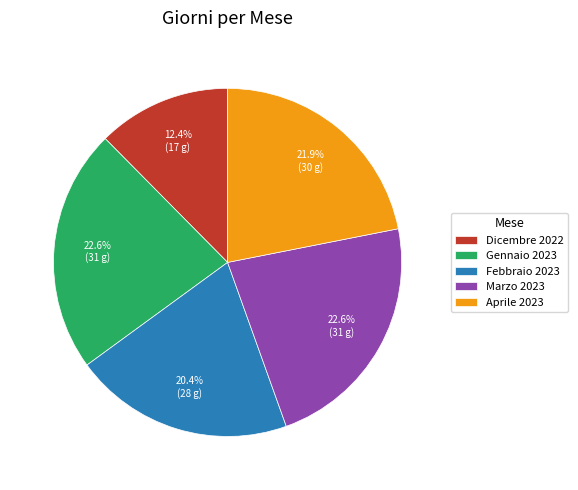

What is the smallest slice in the pie chart?

Dicembre 2022